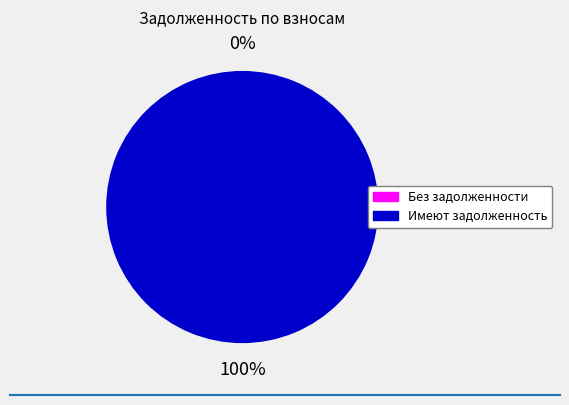

The 9 slice represents 1% of the pie. True or false?

False